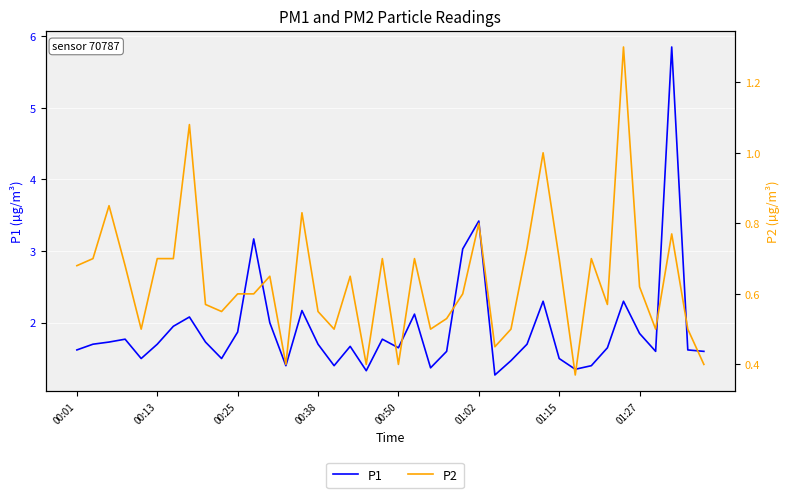

Does the chart display data point markers on the line(s)?

No